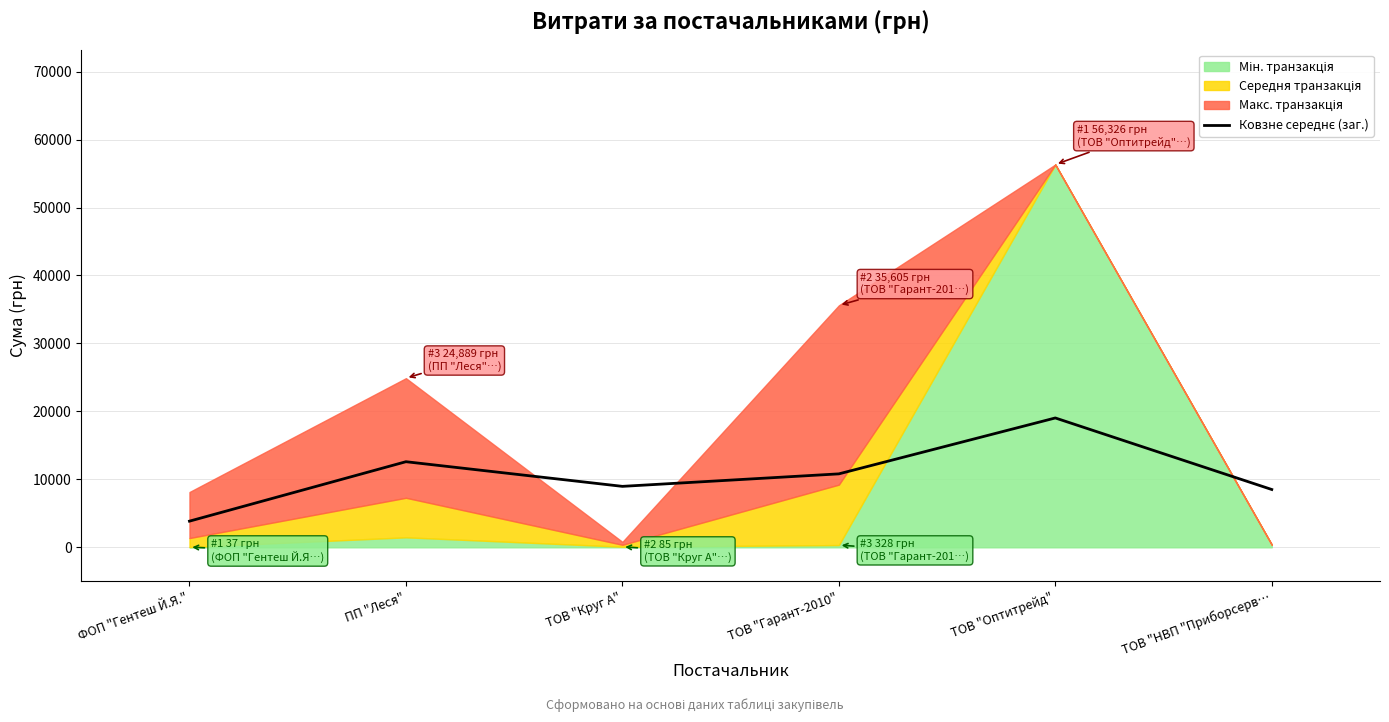

Reading right to left, list all the values displayed in this chart.

8507.2	19034.9	10808.1	8969.5	12596.7	3849.2